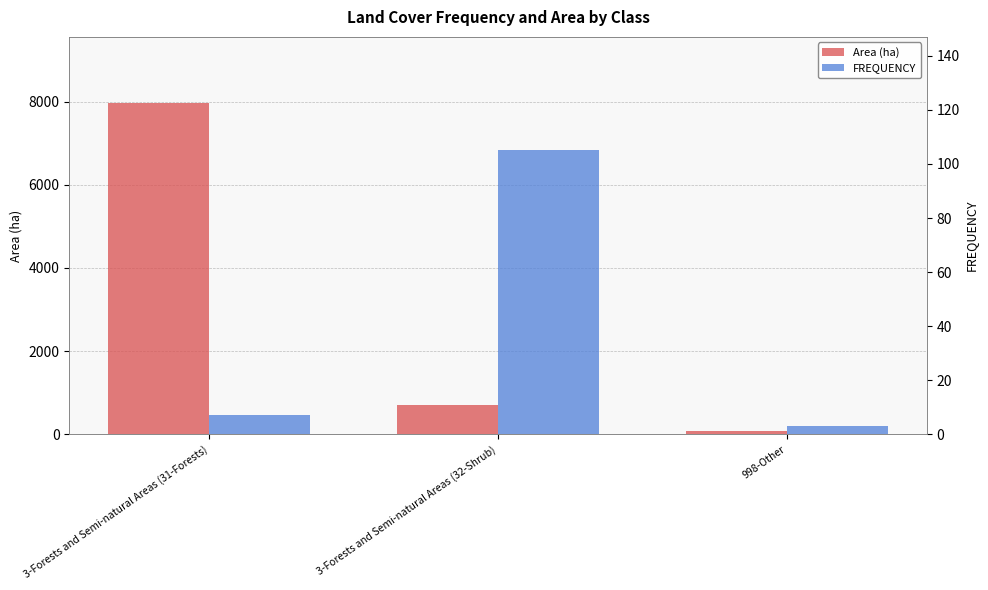

Reading right to left, what are all the values shown in this chart?

Area (ha): 88.3	704.3	7965.1
FREQUENCY: 3.0	105.0	7.0